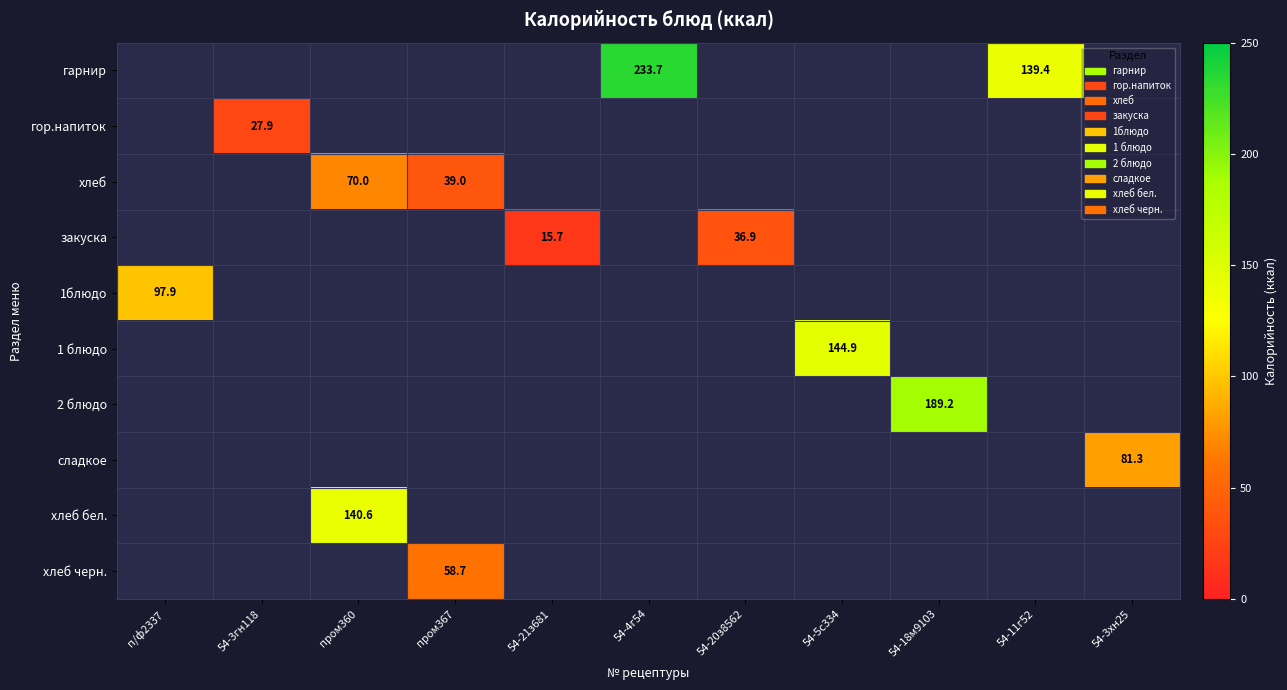

Is it true that гарнир equals 46.5 at 54-11г52?

False